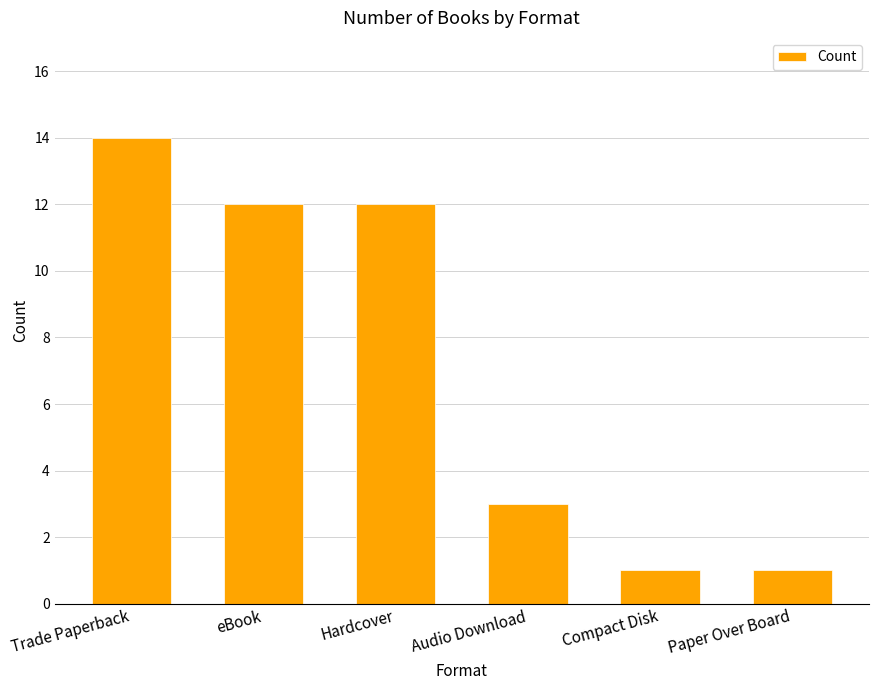

What is the value of the 1st bar from the left?

14